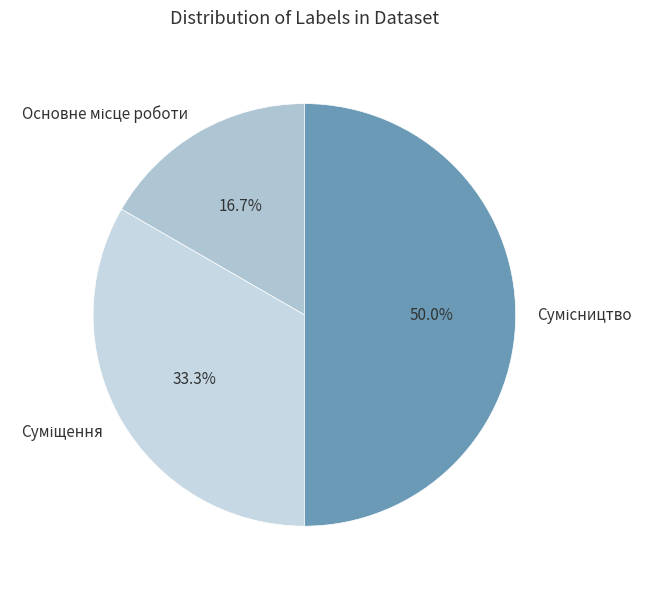

How many segments does this pie chart have?

3